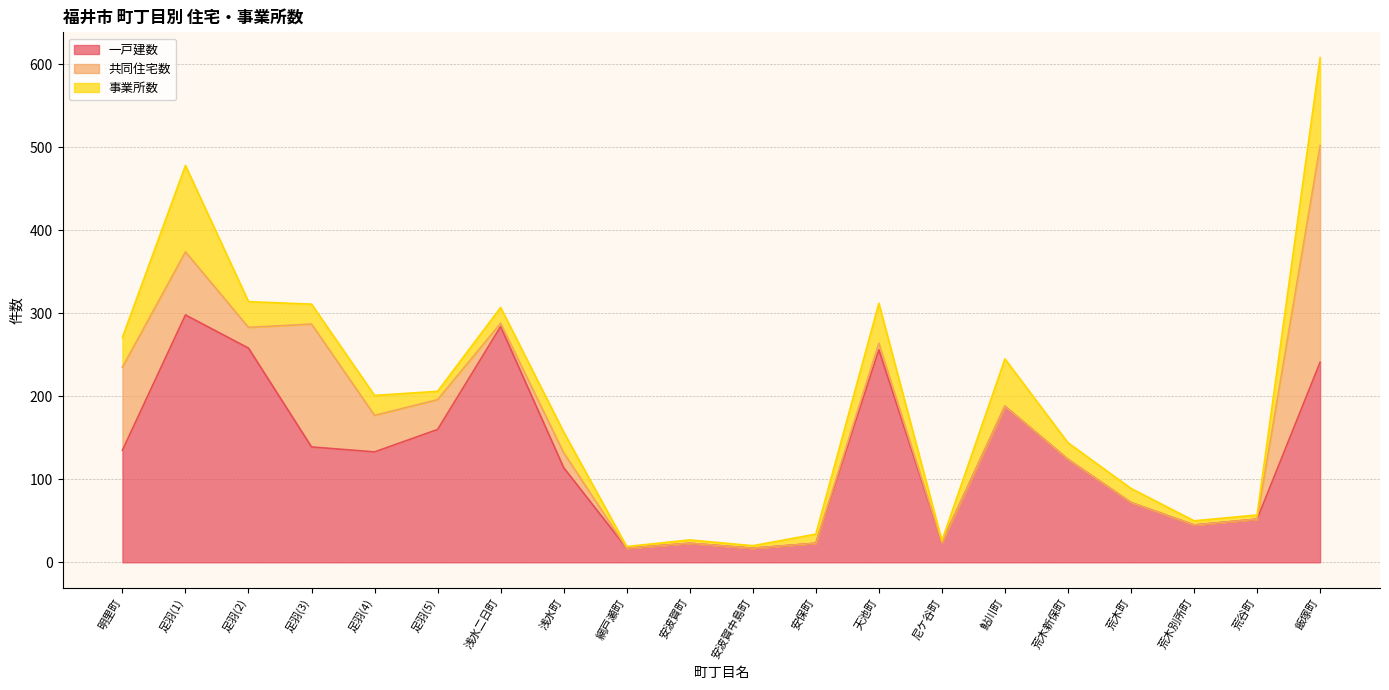

The value of 事業所数 at 明里町 is 56. True or false?

False